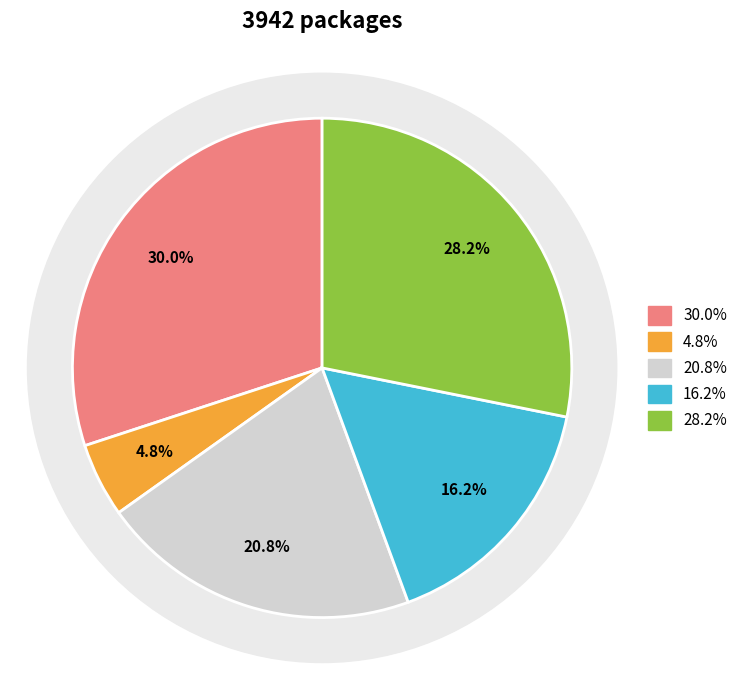

True or false: Badan Keuangan dan Aset Daerah (3) accounts for 28% of the total.

True